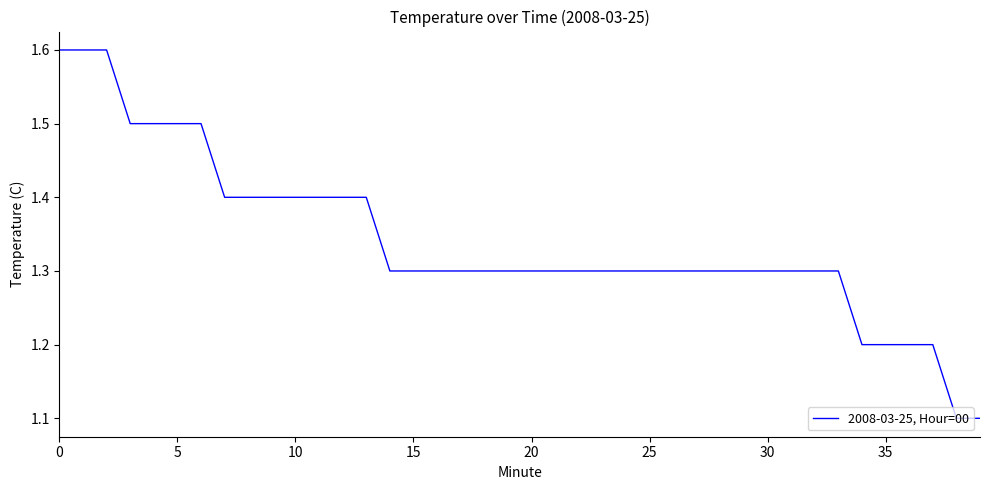

Reading right to left, what are all the values shown in this chart?

1.1	1.1	1.2	1.2	1.2	1.2	1.3	1.3	1.3	1.3	1.3	1.3	1.3	1.3	1.3	1.3	1.3	1.3	1.3	1.3	1.3	1.3	1.3	1.3	1.3	1.3	1.4	1.4	1.4	1.4	1.4	1.4	1.4	1.5	1.5	1.5	1.5	1.6	1.6	1.6